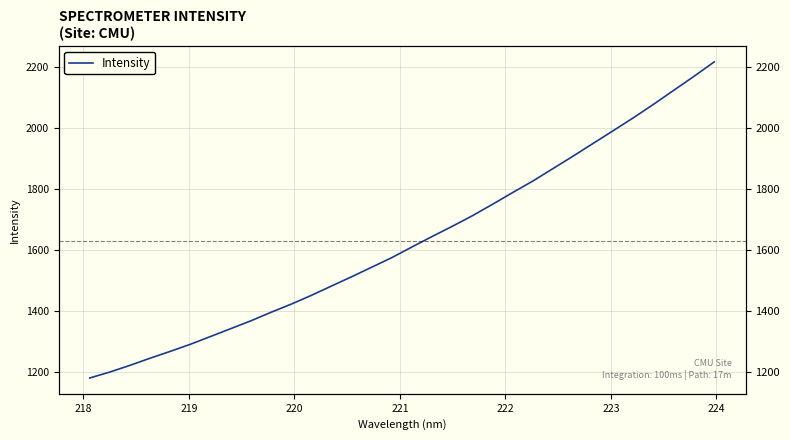

The chart shows a value of 1013.0 at 25. True or false?

False